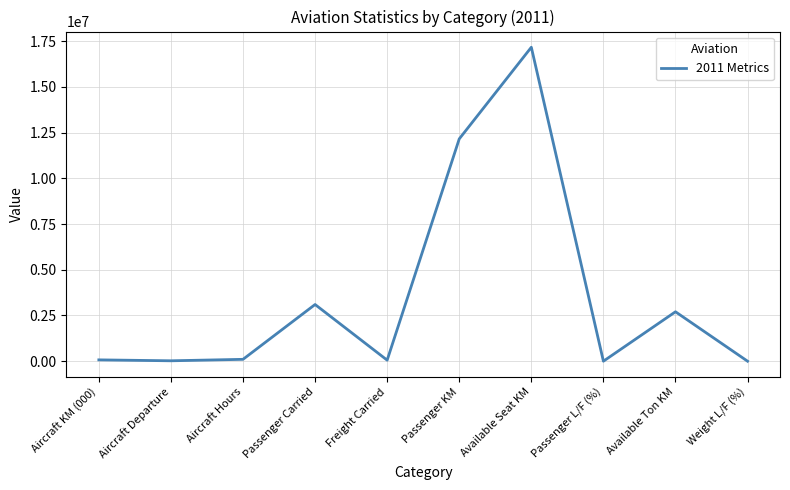

How many lines are shown in the chart?

1